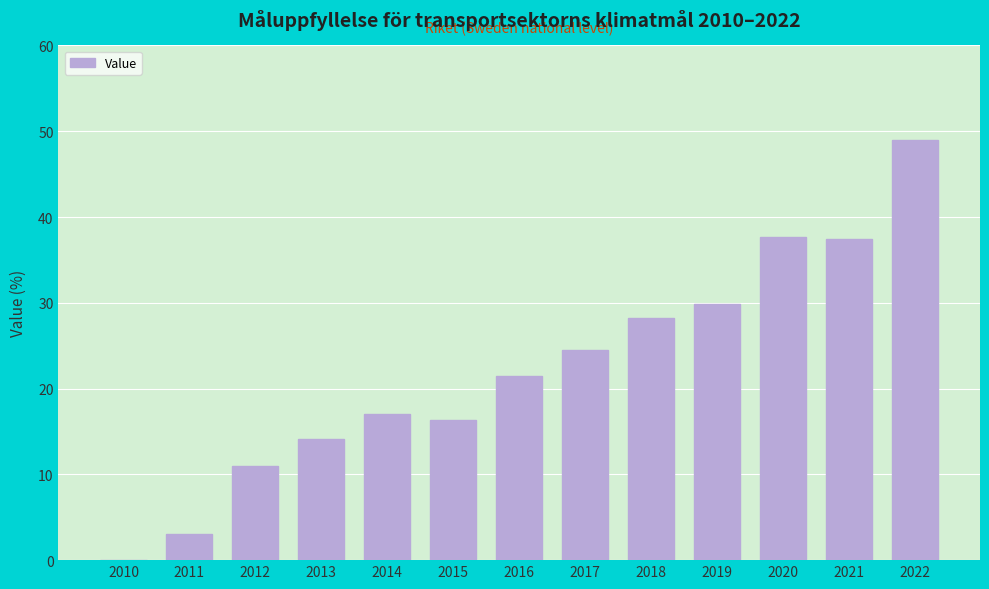

Which label corresponds to the largest value in the chart?

2022